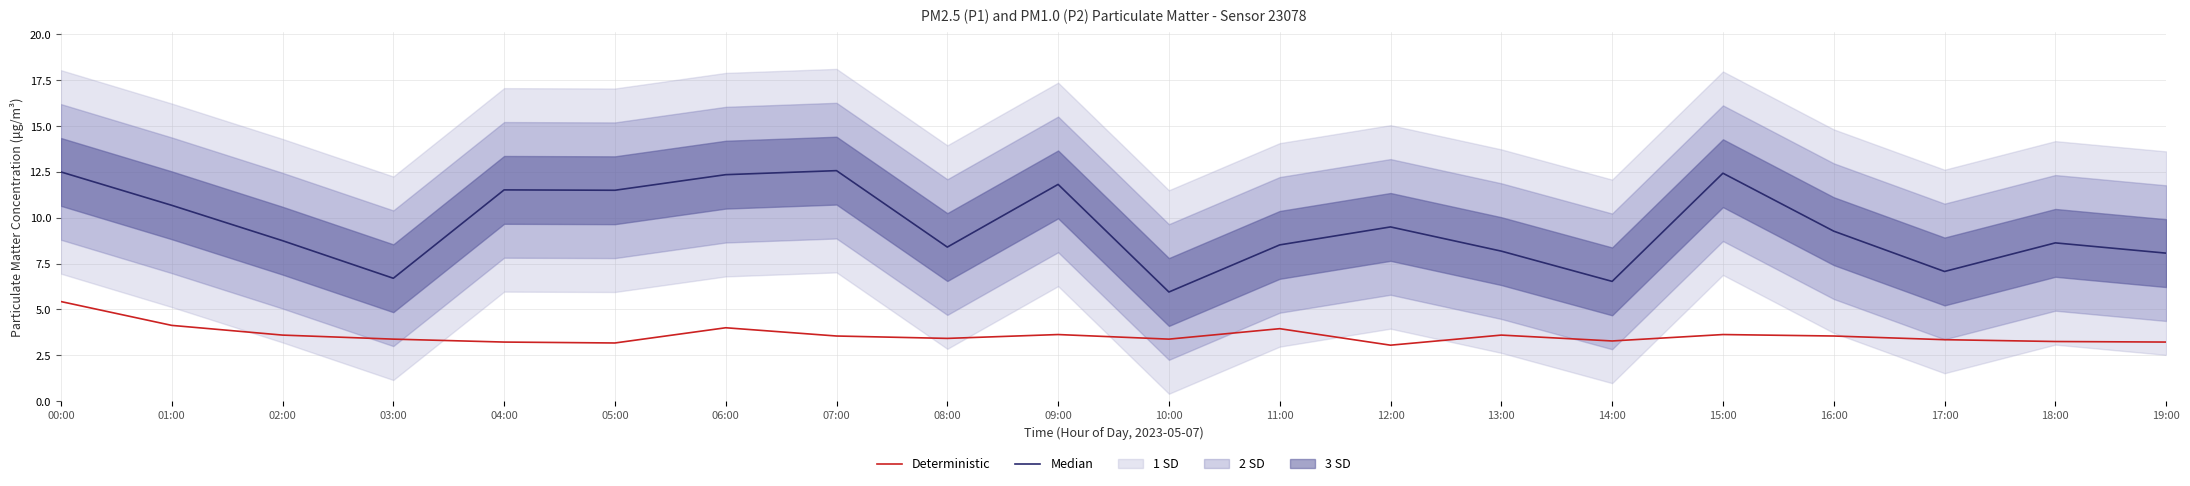

How many interior local valleys does the Deterministic series have?

5